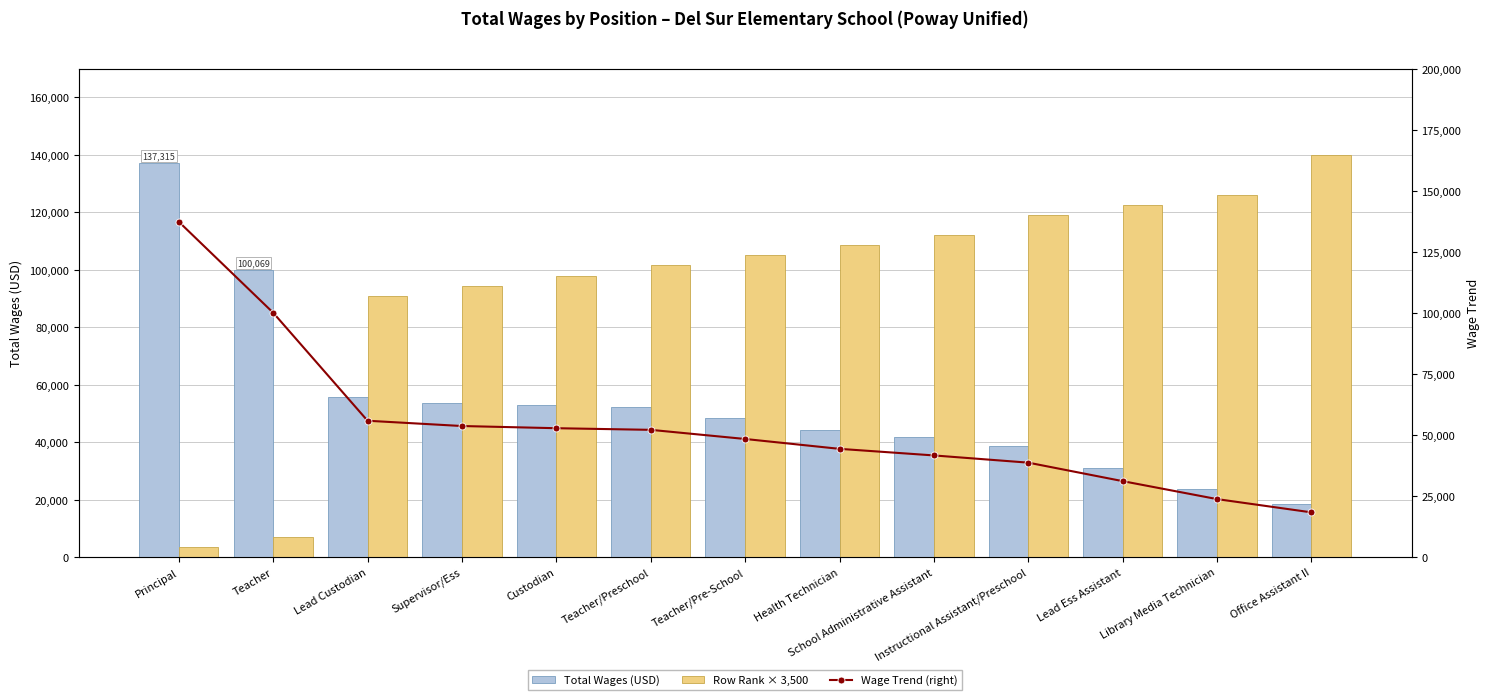

What is the difference between the maximum and minimum values in the Total Wages (USD) series?

118980.0